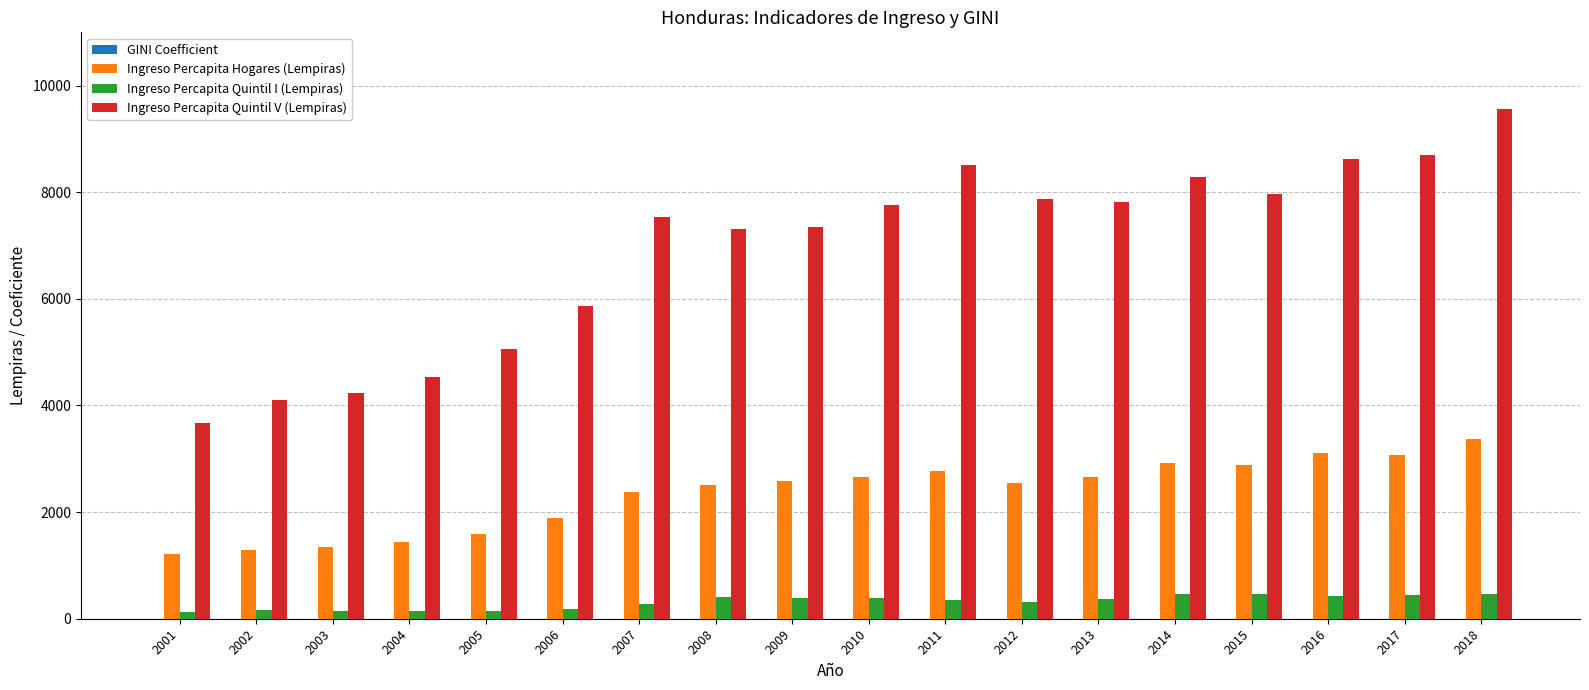

Is it true that Ingreso Percapita Quintil I (Lempiras) equals 380.3 at 2010?

True